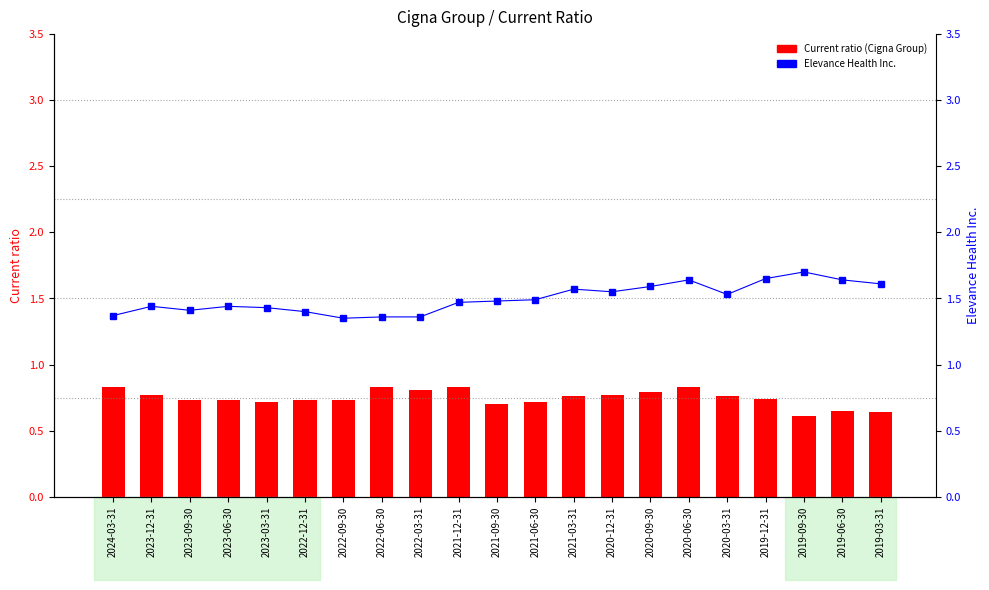

Between 2020-09-30 and 2020-12-31, which is larger?

2020-09-30